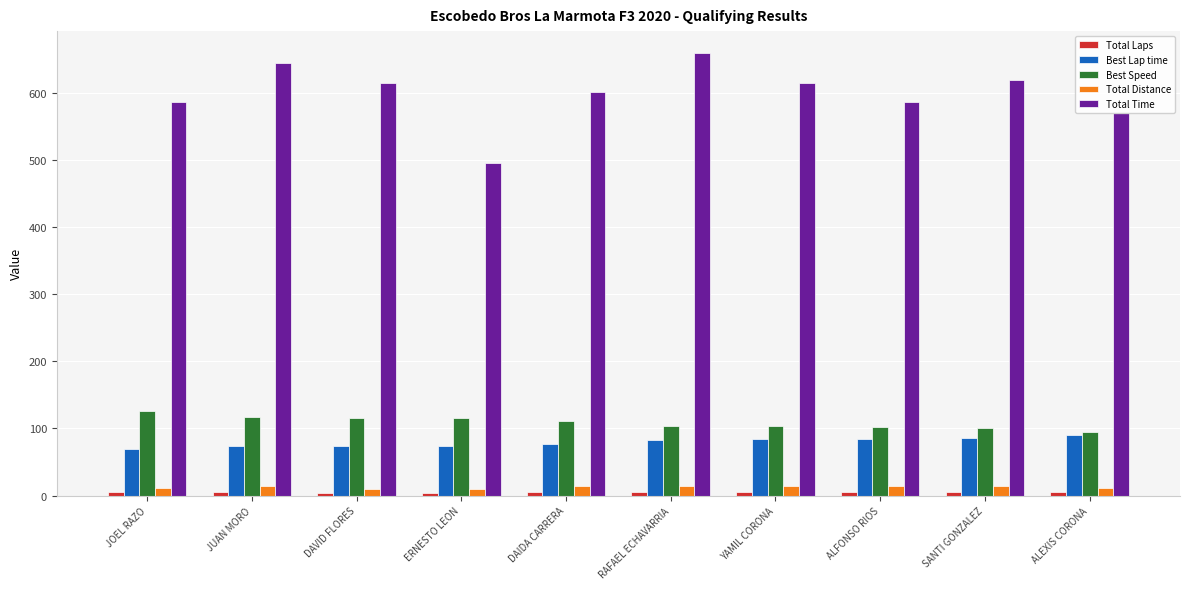

What is the label of the 8th bar from the right?

DAVID FLORES